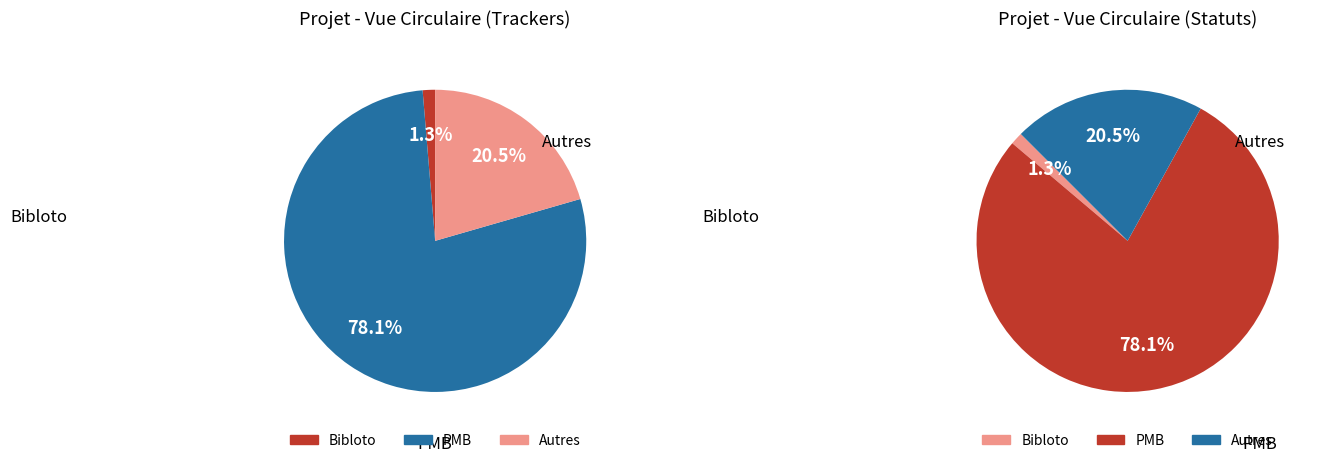

To the nearest percent, what percentage of the pie is PMB?

78%